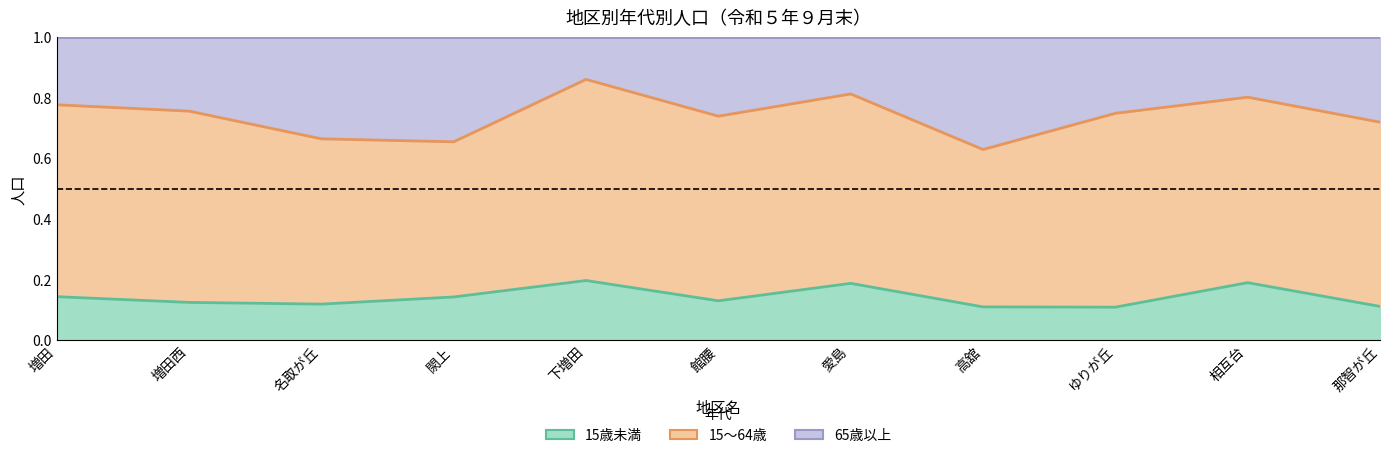

True or false: 15～64歳 and 65歳以上 intersect in this chart.

False